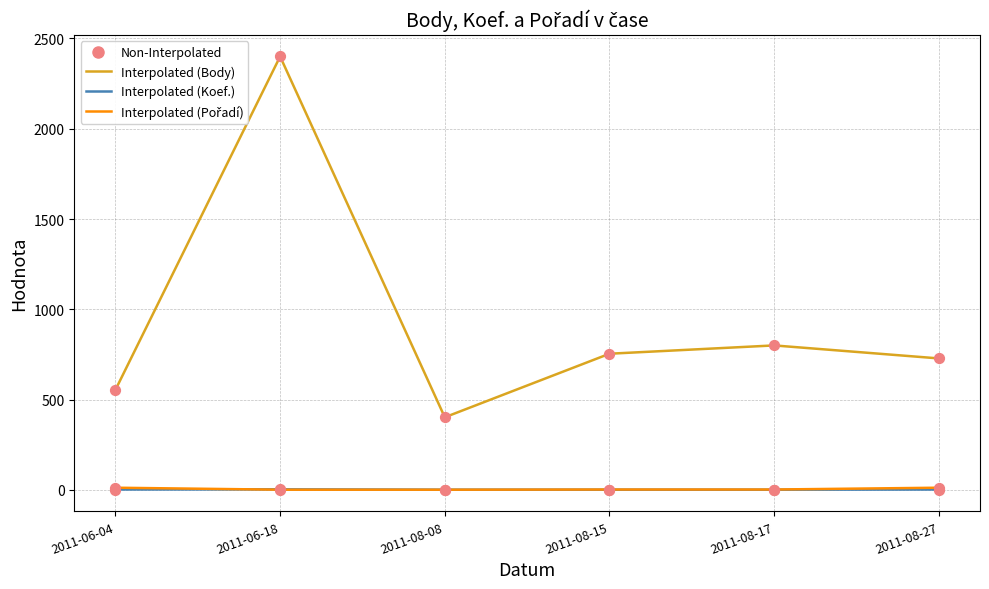

At which category is the sum across all series the highest?

2011-06-18